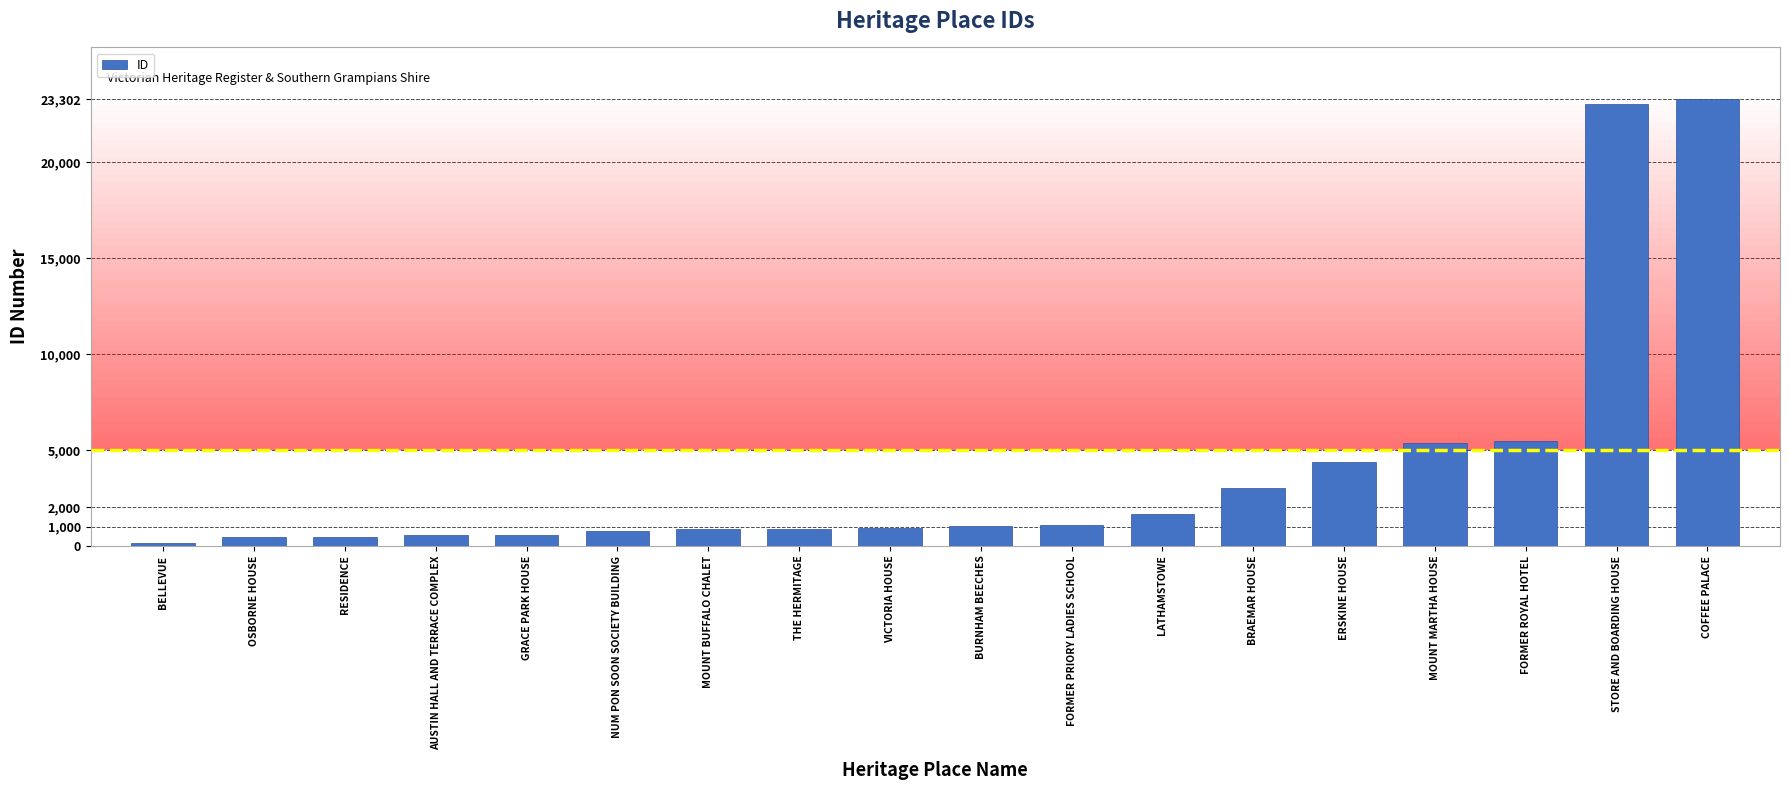

What is the difference between the maximum and minimum values?

23182